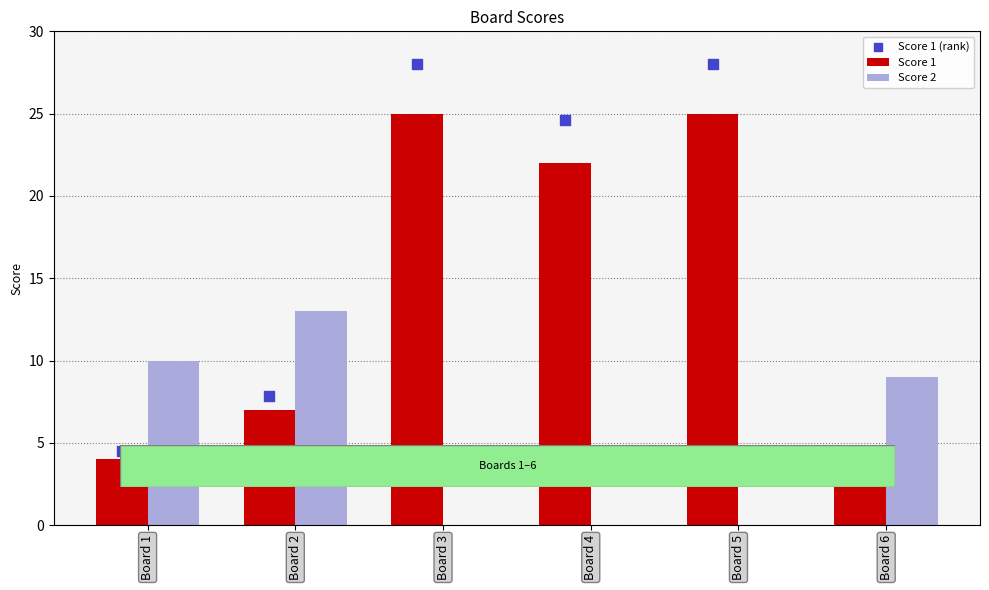

Which series has the largest total across all categories?

Score 1 (rank)